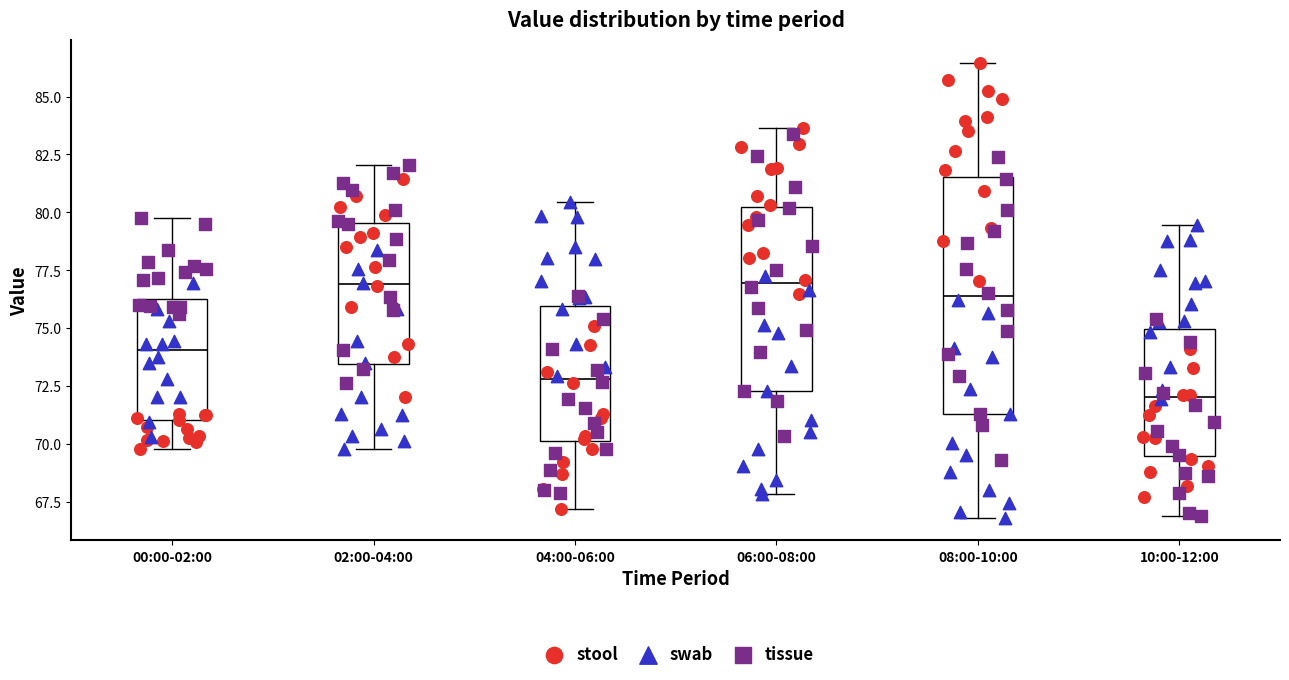

Which box is the tallest, from its lower edge to its upper edge?

08:00-10:00